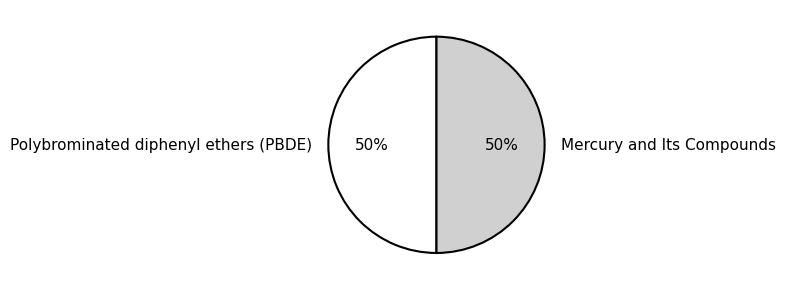

What percentage is the Mercury and Its Compounds slice, to the nearest percent?

50%